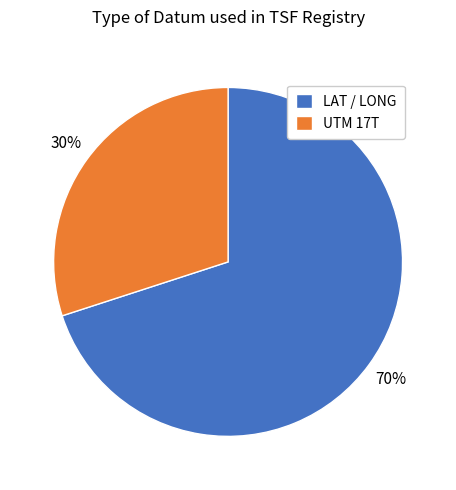

Does any single category account for the majority?

Yes